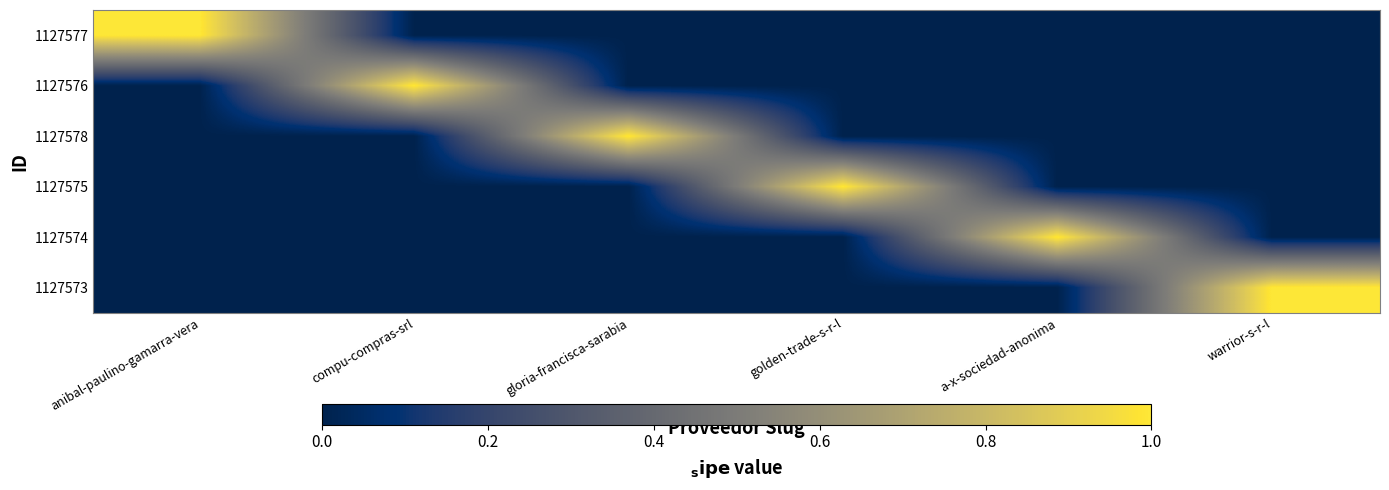

At how many categories does at least one series exceed 0?

6